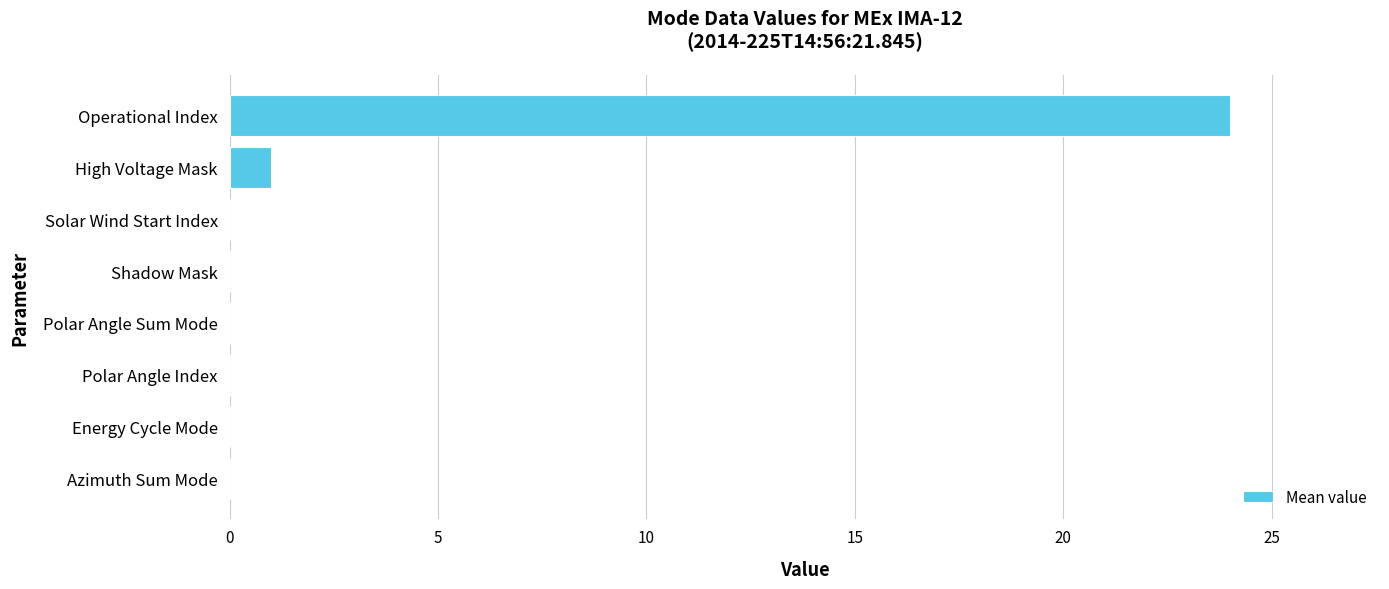

What is the sum of all values?

25